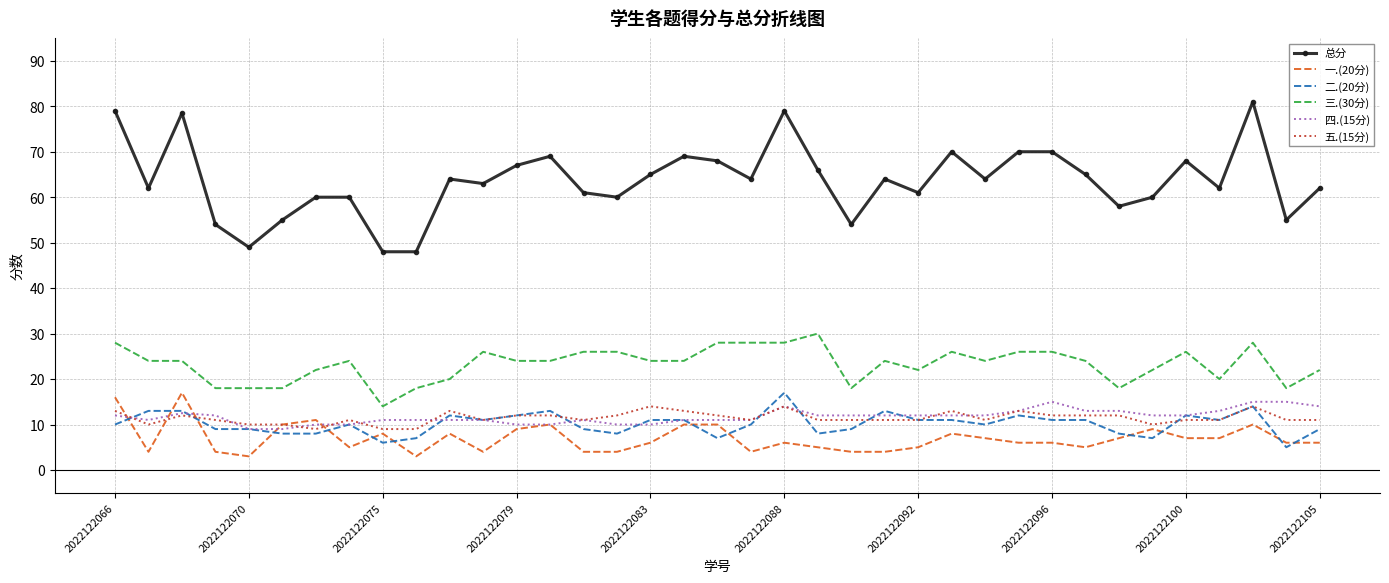

True or false: 一.(20分) and 二.(20分) cross at least once.

True